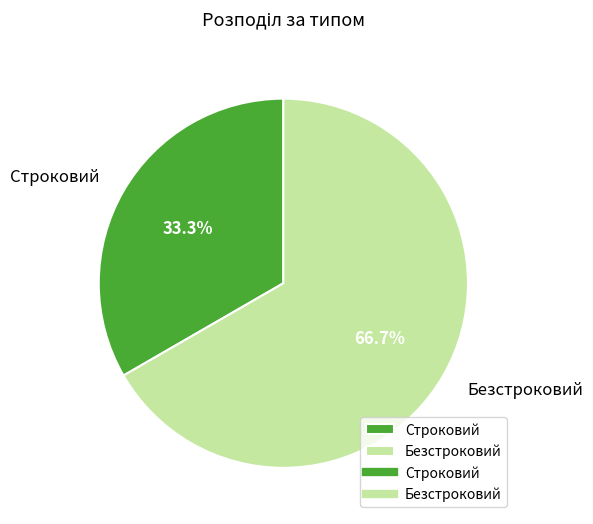

Is there a majority slice in this chart?

Yes